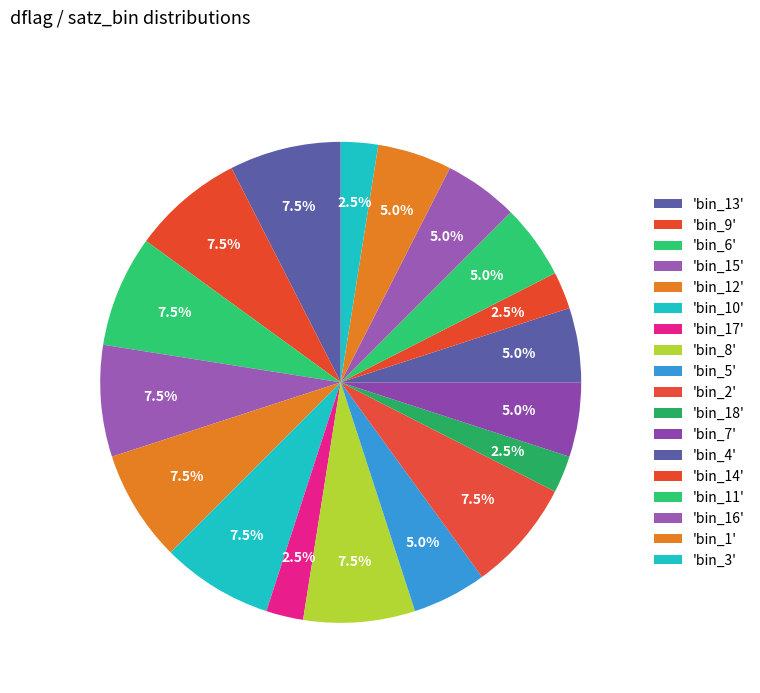

How many segments does this pie chart have?

18